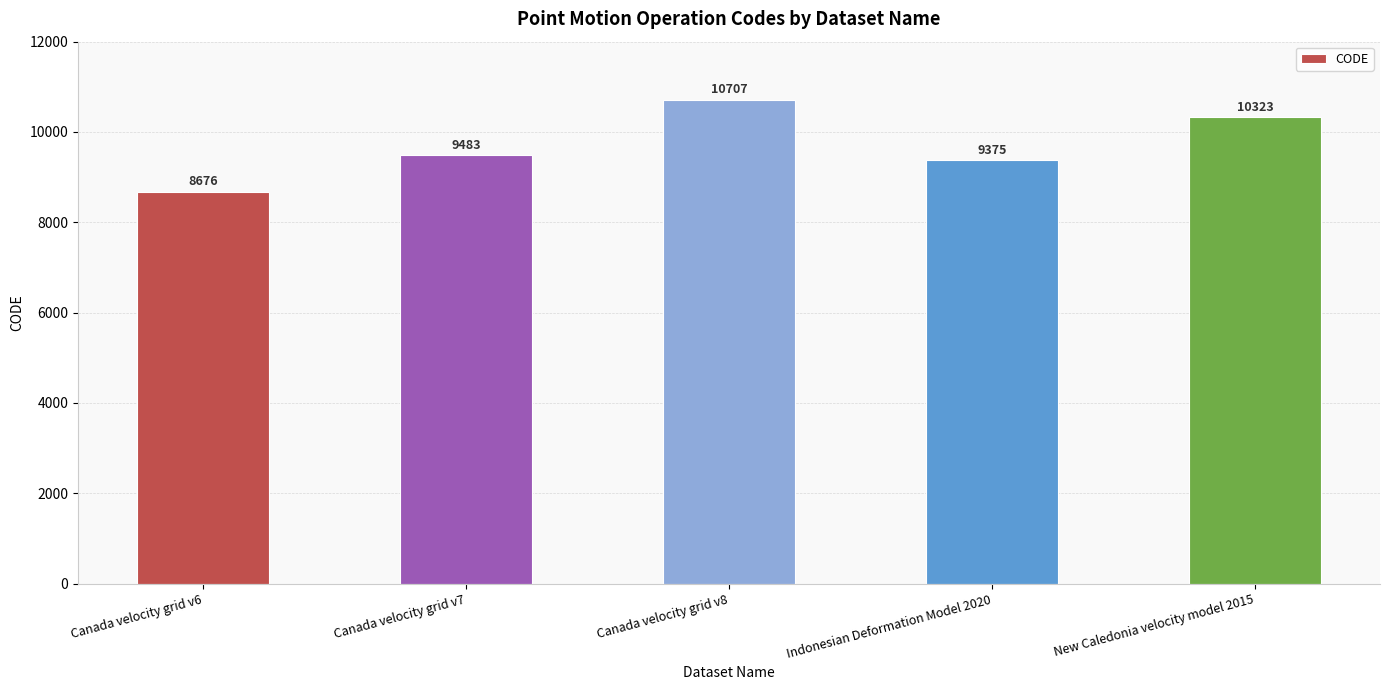

At which category does the chart reach its peak across all series?

Canada velocity grid v8